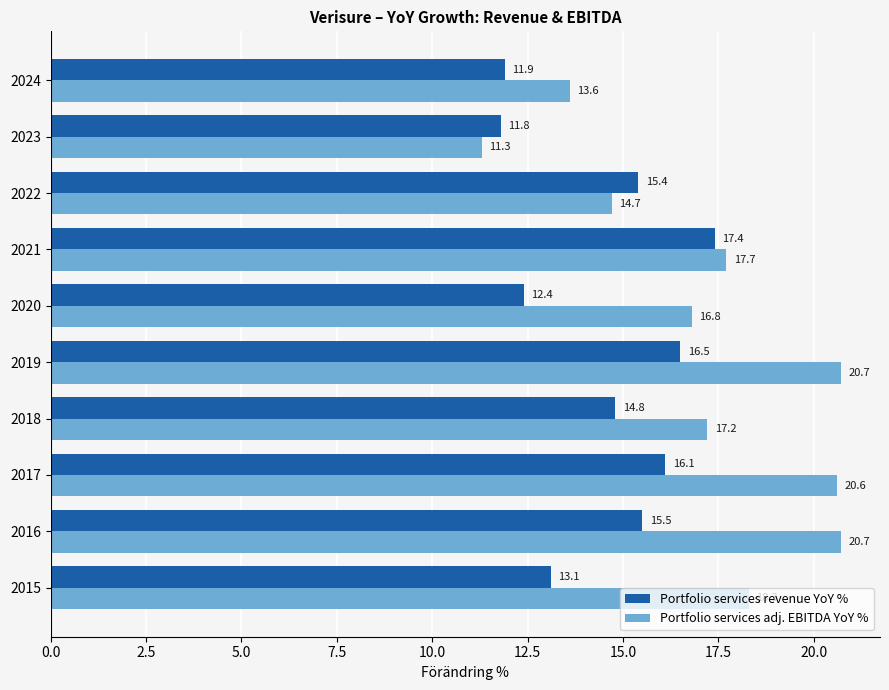

What is the maximum value for Portfolio services adj. EBITDA YoY %?

20.7